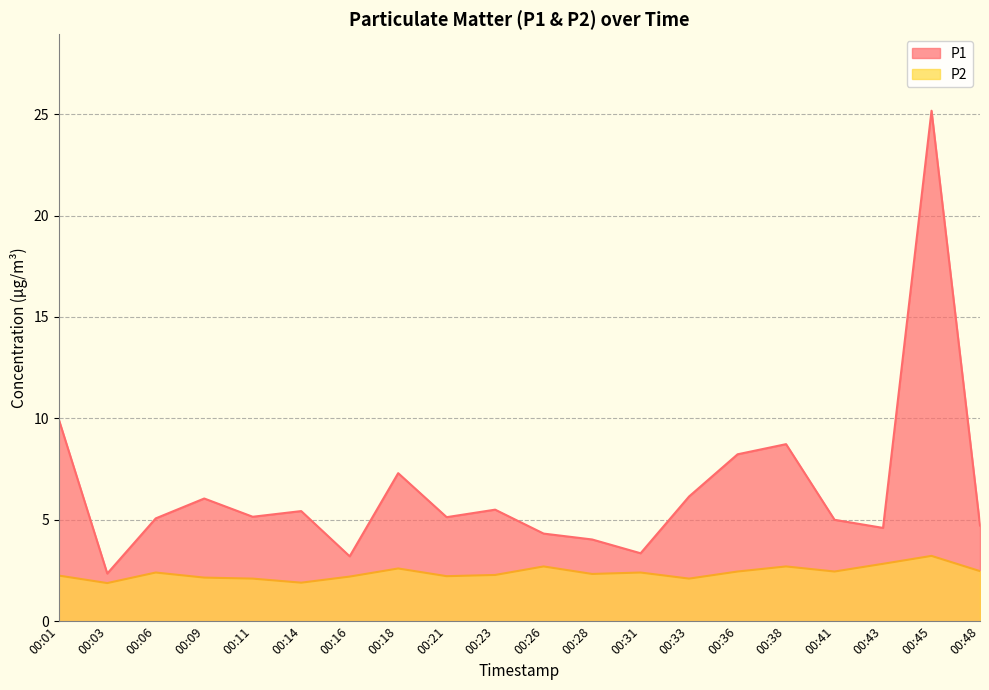

True or false: P1 has more than 0 interior local peaks.

True